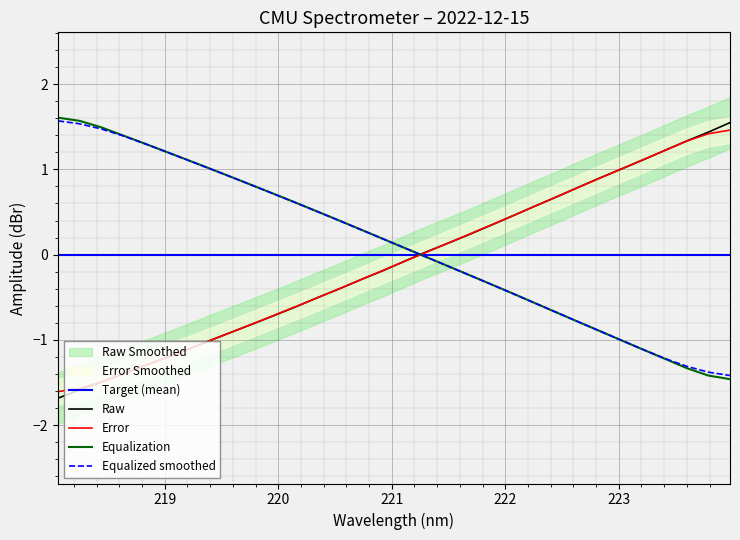

What is the lowest value of the Equalization series?

-1.5